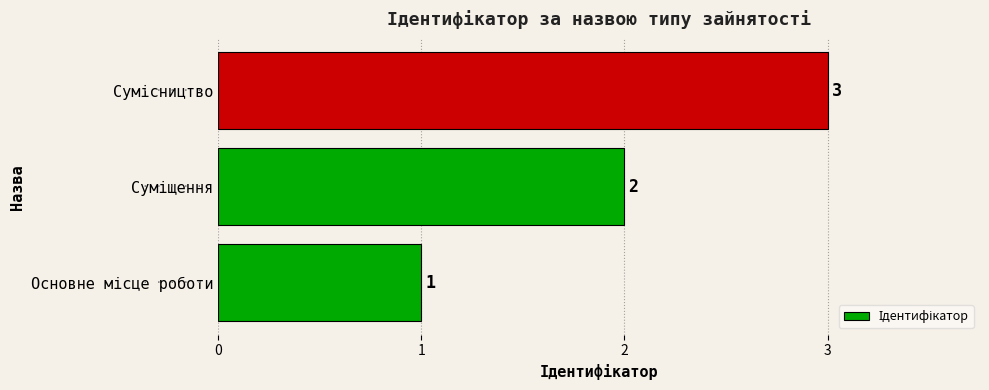

What is the sum of all values?

6